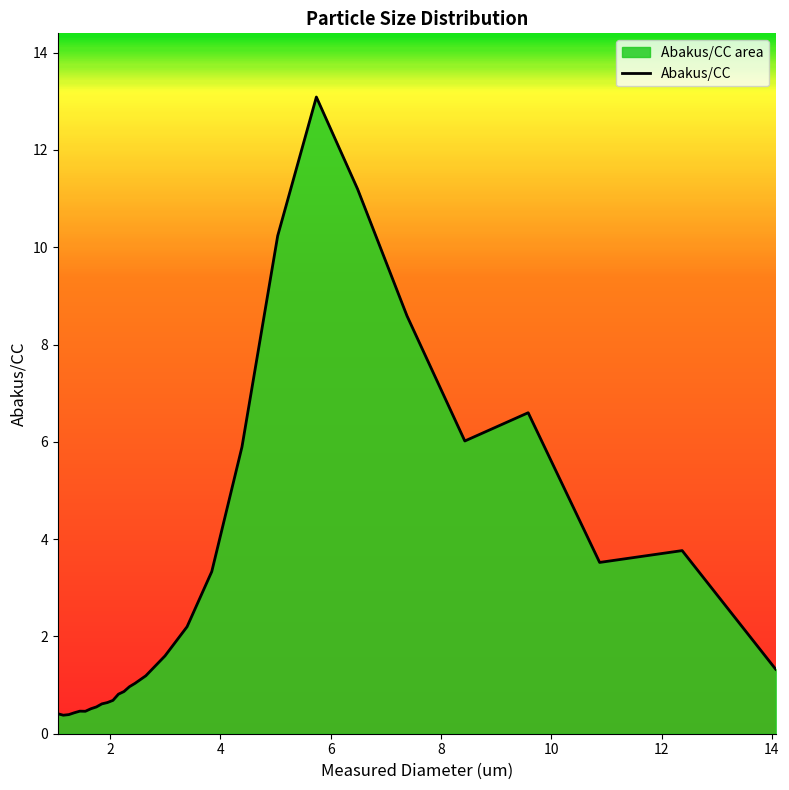

What is the average value?

3.0